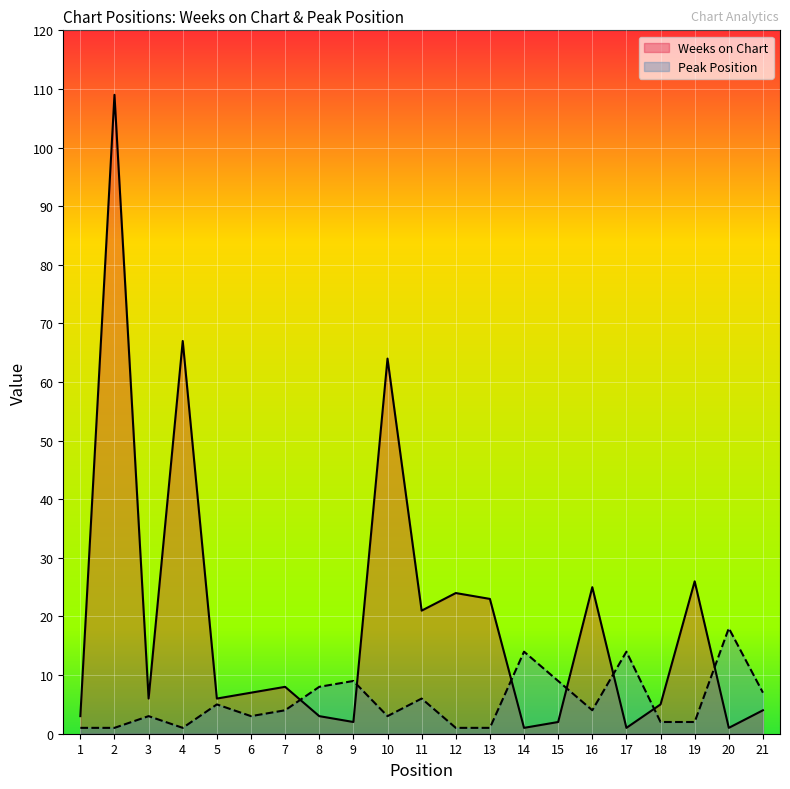

Is it true that Peak Position equals 18 at 20?

True